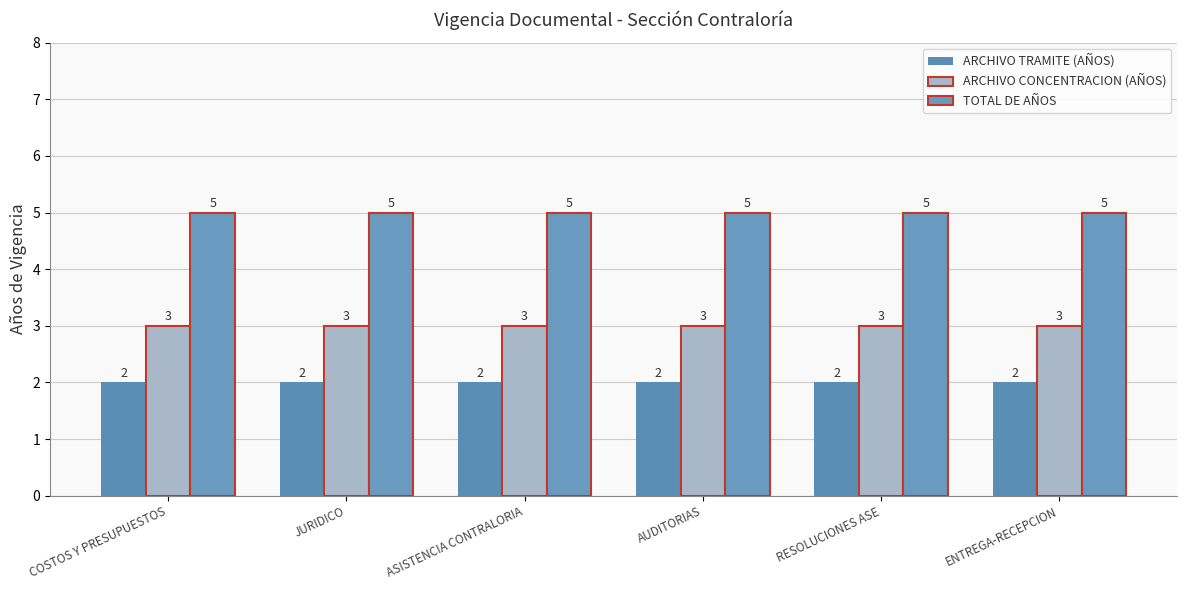

Does the chart contain stacked bars?

No